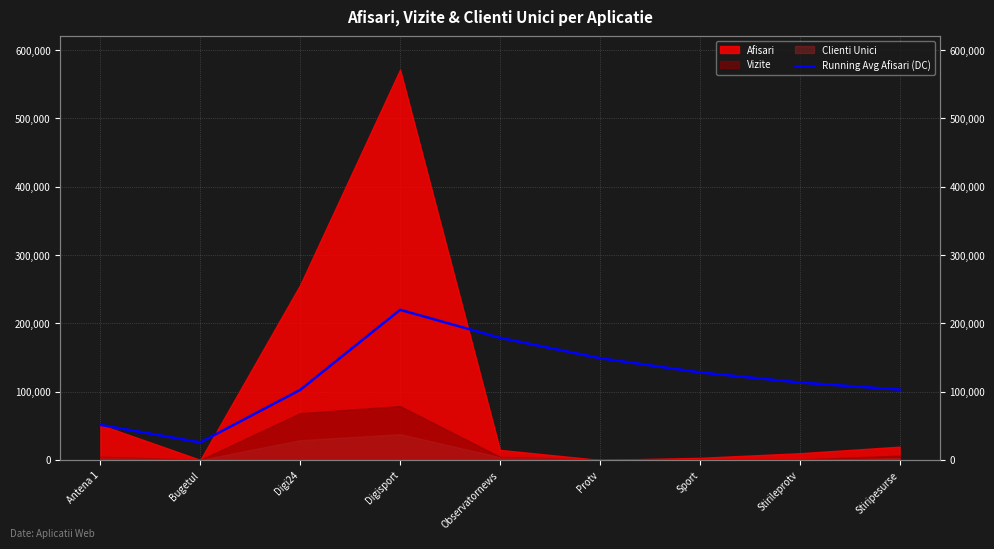

Reading right to left, extract all data points from this chart.

102926.7	113363.9	128151.7	148993.3	178792.0	219804.2	102576.0	25688.5	51298.0